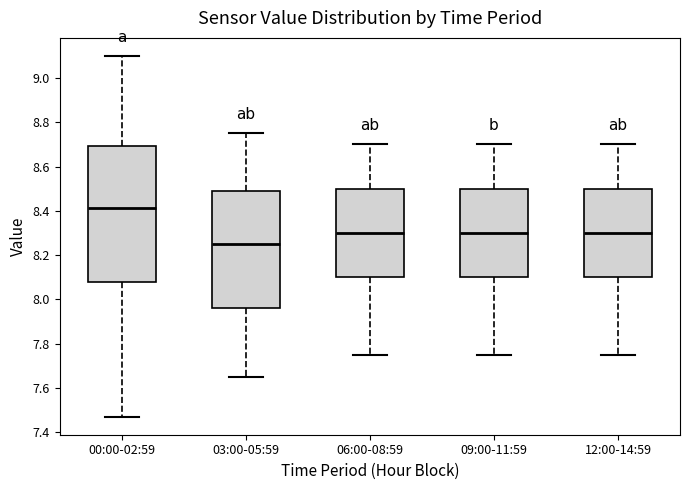

Reading left to right, read every box against the y-axis: the position of its median line, the range the box covers, and the ends of its whiskers. The values are not printed on the chart, so give them approximately, as read against the axis.

00:00-02:59: median 8.42, box 8.08 to 8.70, whiskers 7.48 to 9.10
03:00-05:59: median 8.26, box 7.96 to 8.48, whiskers 7.66 to 8.76
06:00-08:59: median 8.30, box 8.10 to 8.50, whiskers 7.76 to 8.70
09:00-11:59: median 8.30, box 8.10 to 8.50, whiskers 7.76 to 8.70
12:00-14:59: median 8.30, box 8.10 to 8.50, whiskers 7.76 to 8.70